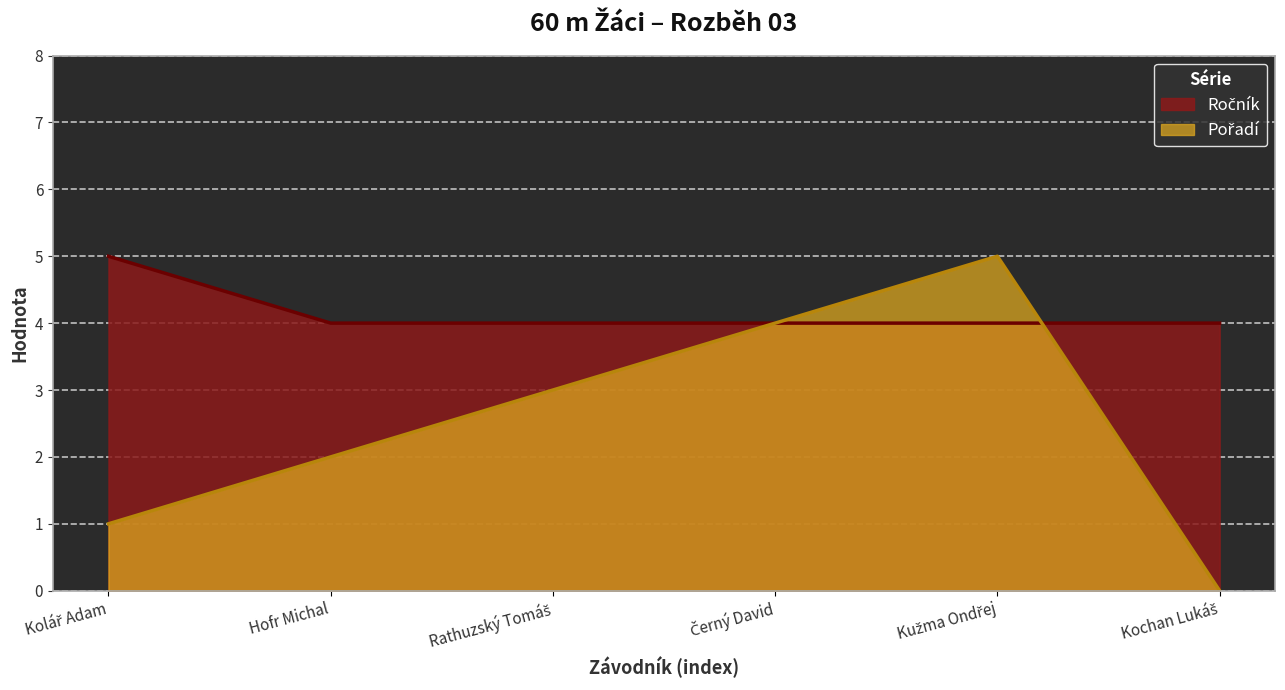

List the series in order of their peak value, highest first.

Ročník, Pořadí